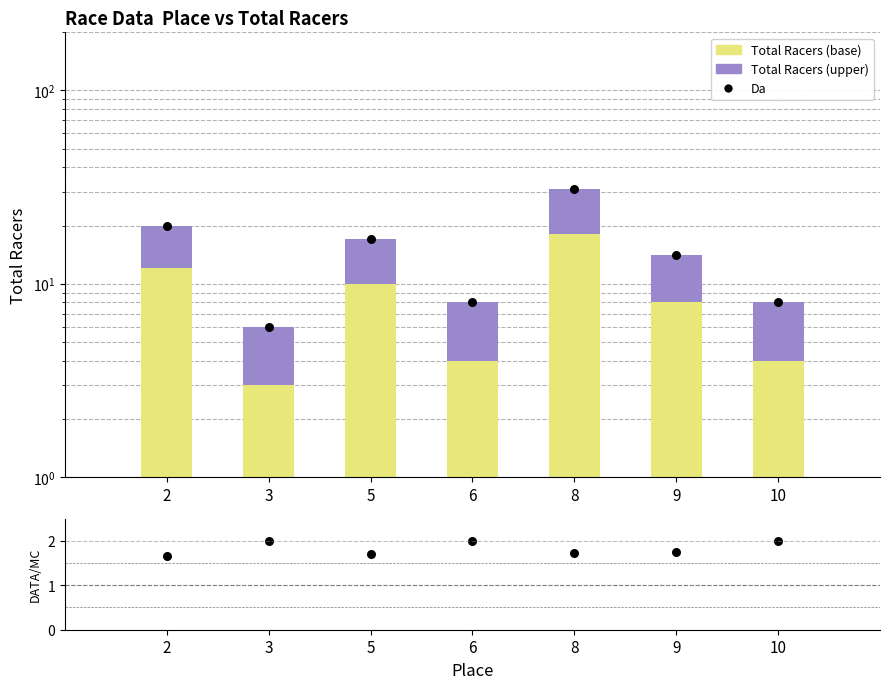

Which series has the largest total across all categories?

Da